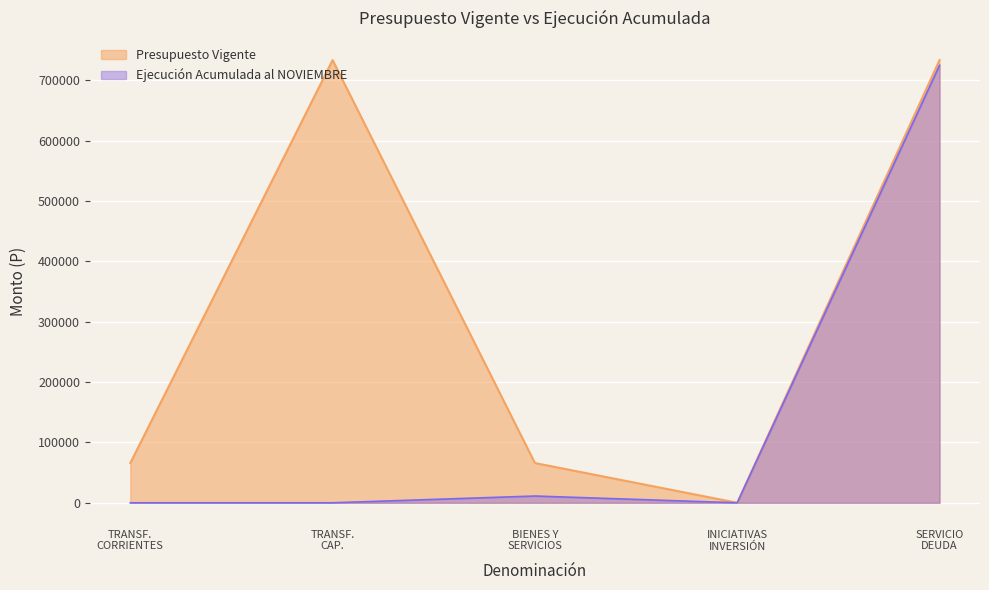

At how many categories does at least one series exceed 381860?

2